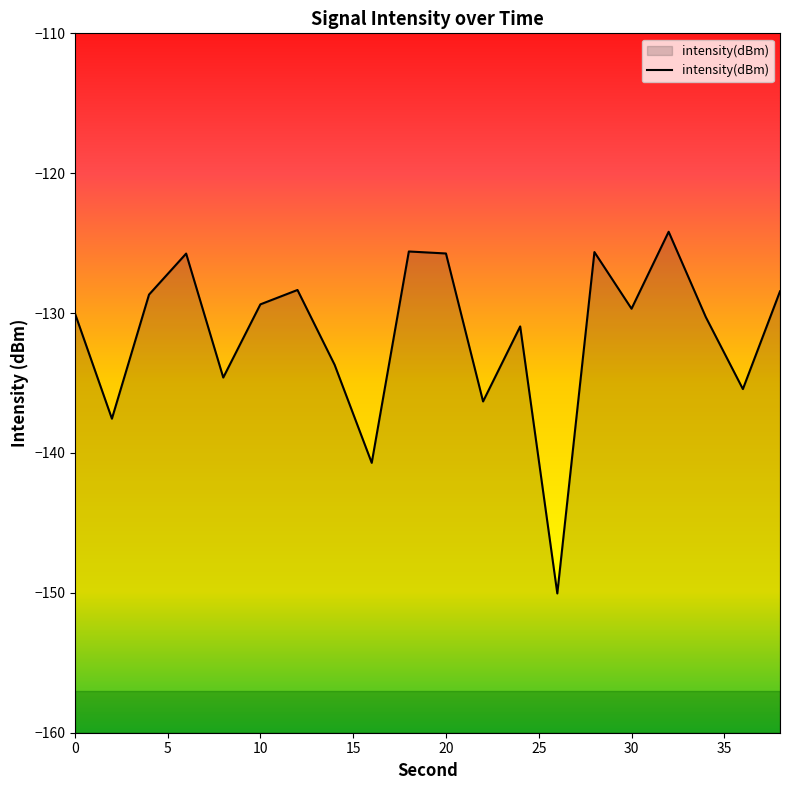

How many series are shown in this chart?

1